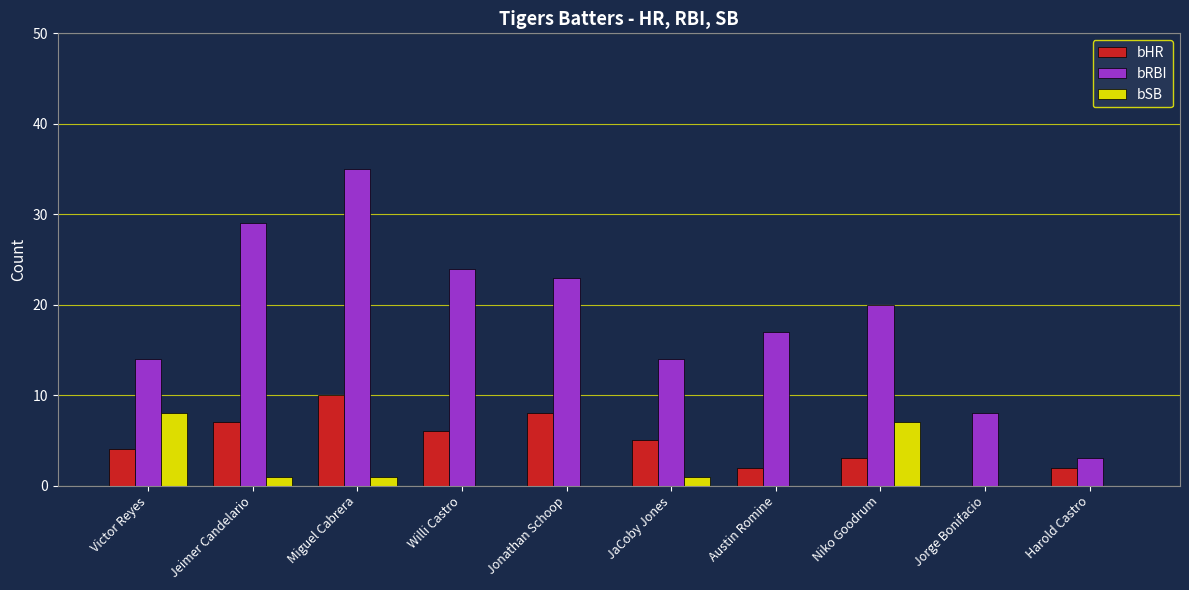

What is the sum of the bRBI values at Miguel Cabrera and Jorge Bonifacio?

43